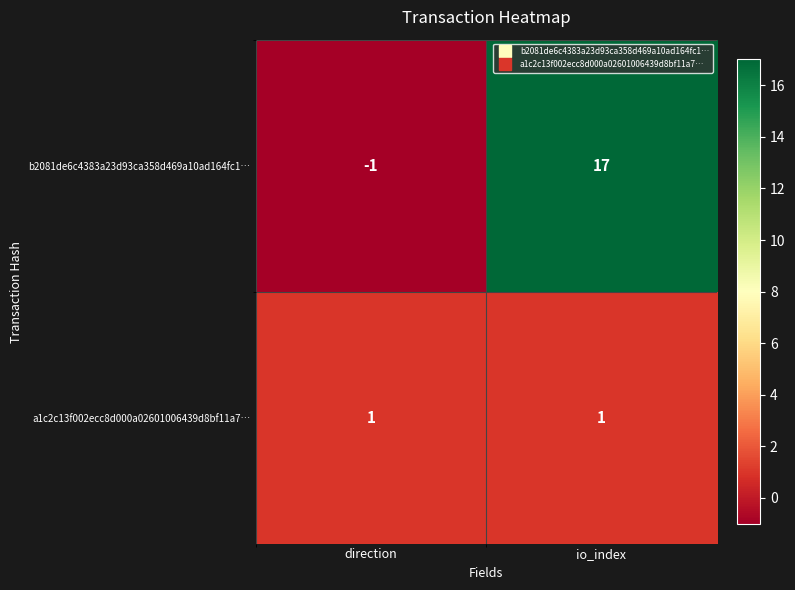

What is the average value of the b2081de6c4383a23d93ca358d469a10ad164fc1… series?

8